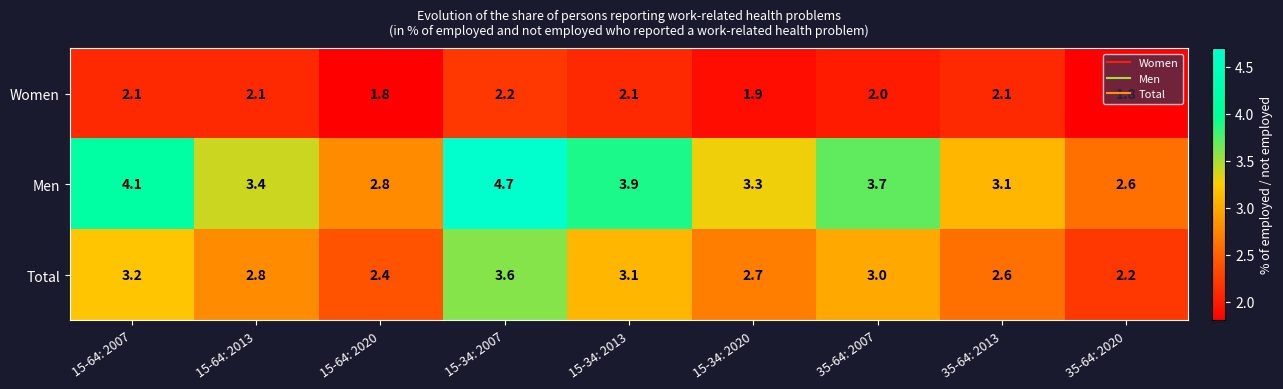

List the series in order of their peak value, highest first.

Men, Total, Women